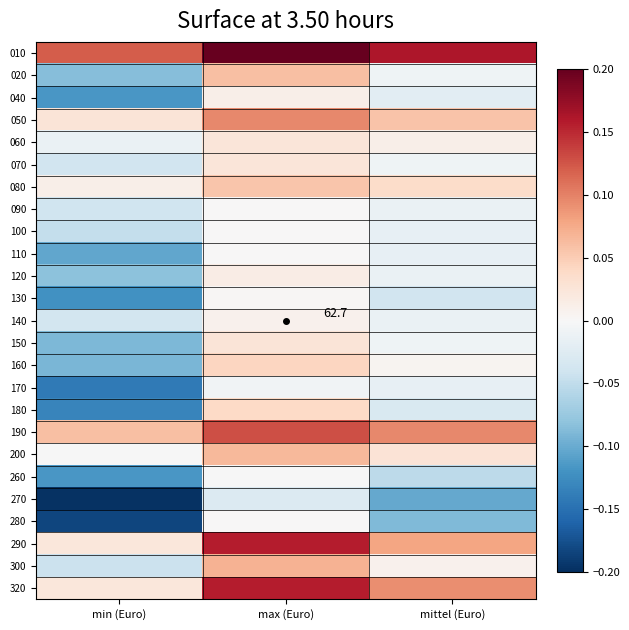

Which series has the largest range (max minus min)?

280